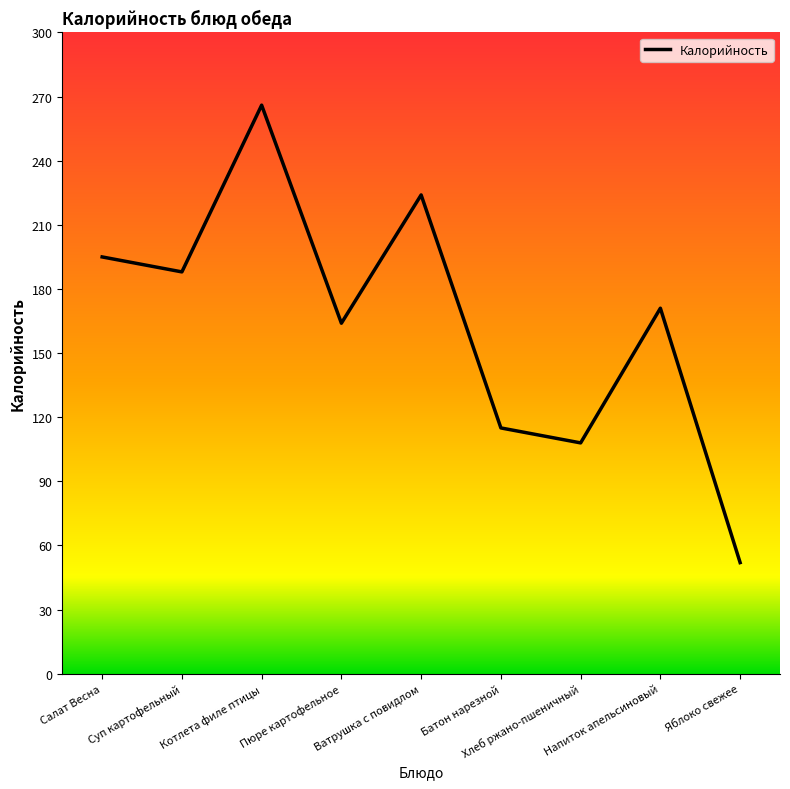

Is it true that the value at Батон нарезной is 188?

False